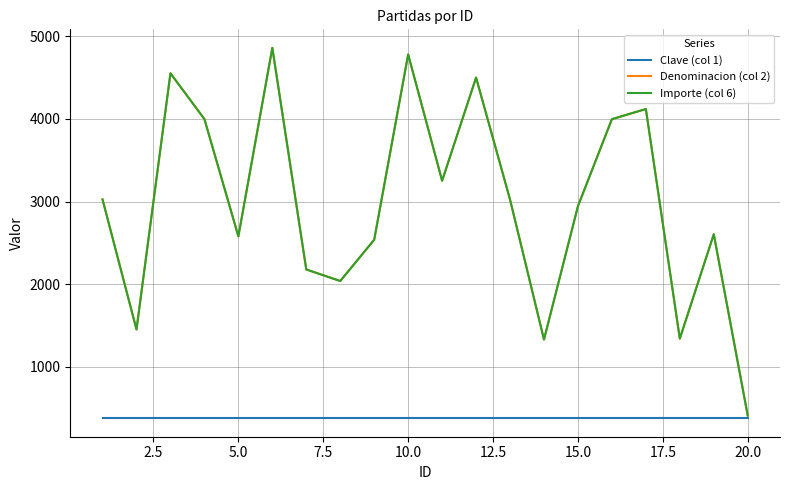

True or false: Clave (col 1) has more than 0 interior local peaks.

False